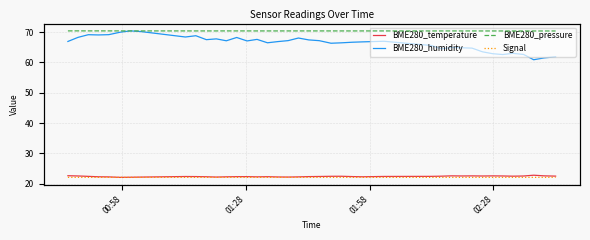

Which category has the highest value across all series?

01:28